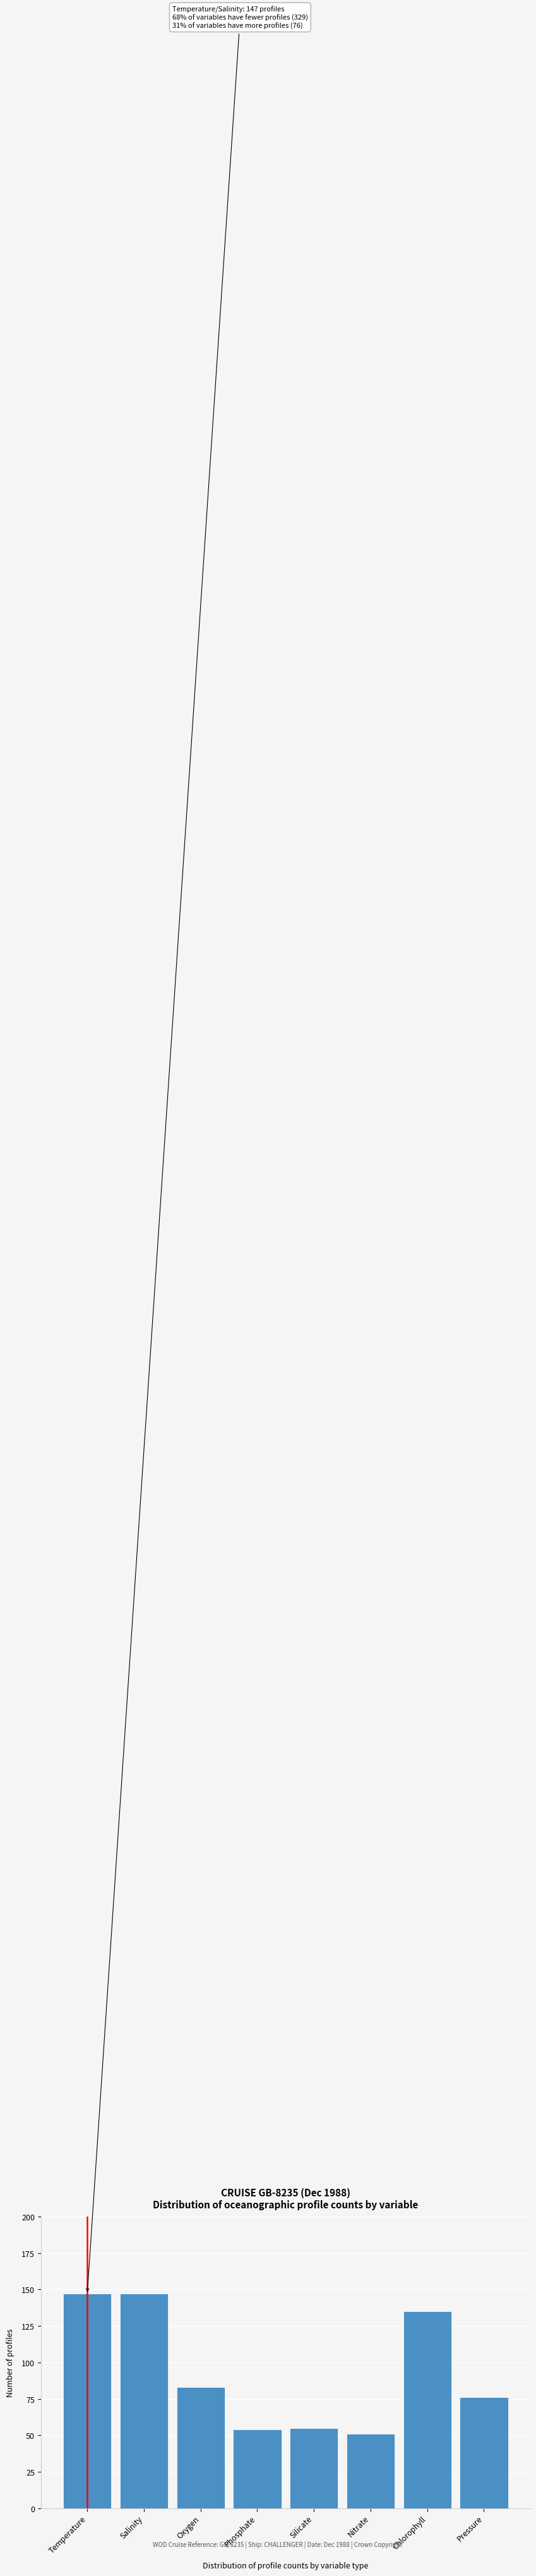

Reading left to right, extract all data points from this chart.

147	147	83	54	55	51	135	76